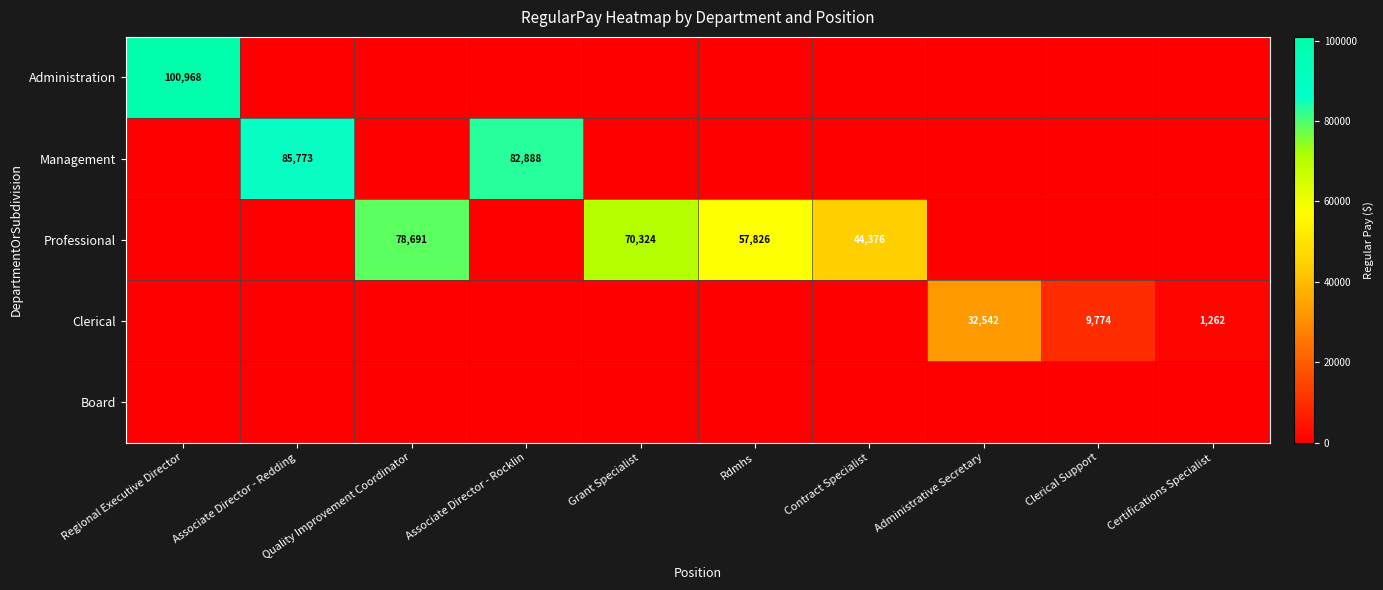

At which category is the sum across all series the highest?

Regional Executive Director